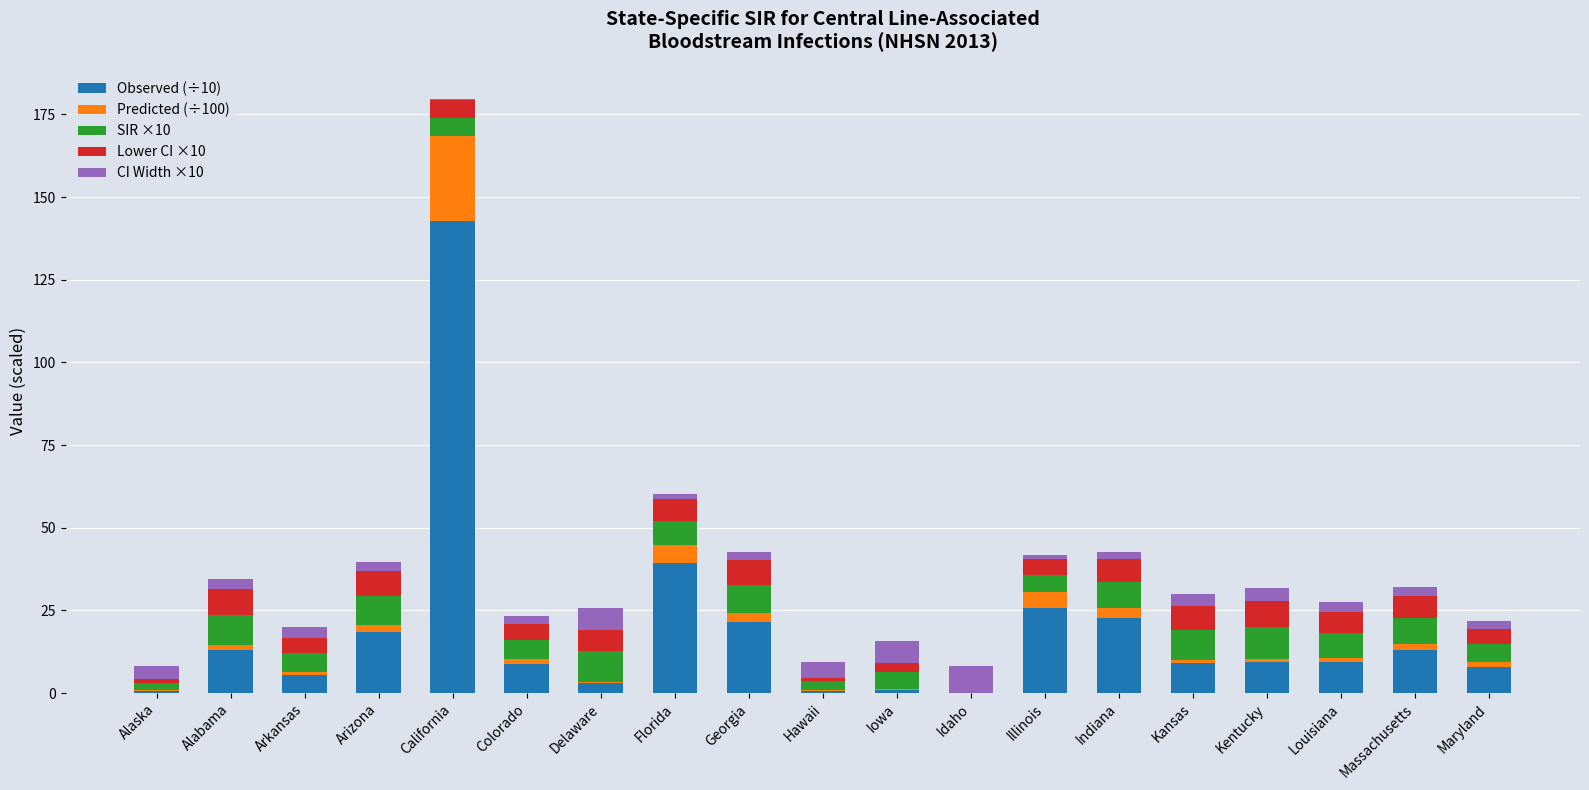

At which category is the sum across all series the highest?

California